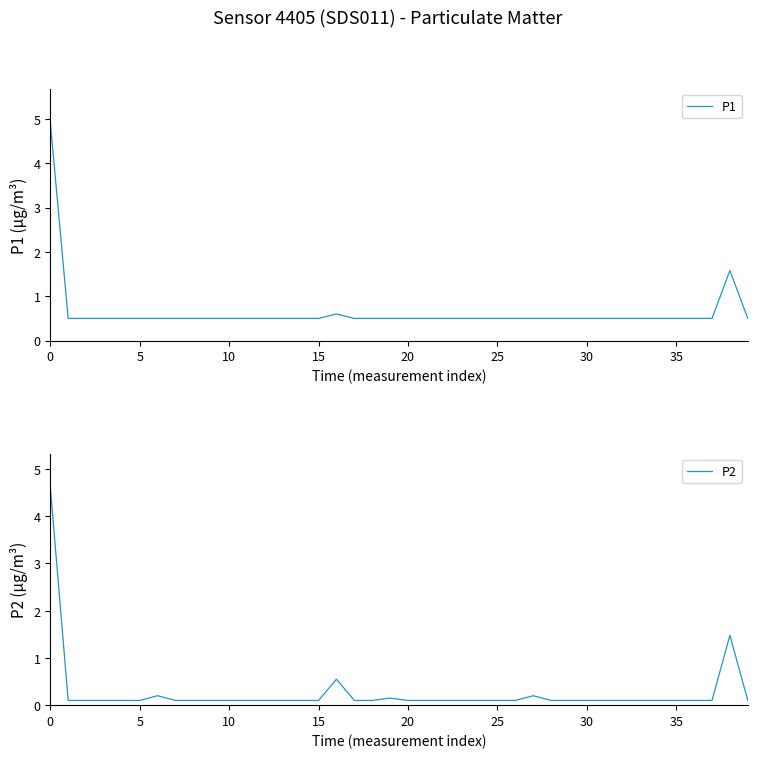

Count the number of data series in this chart.

2